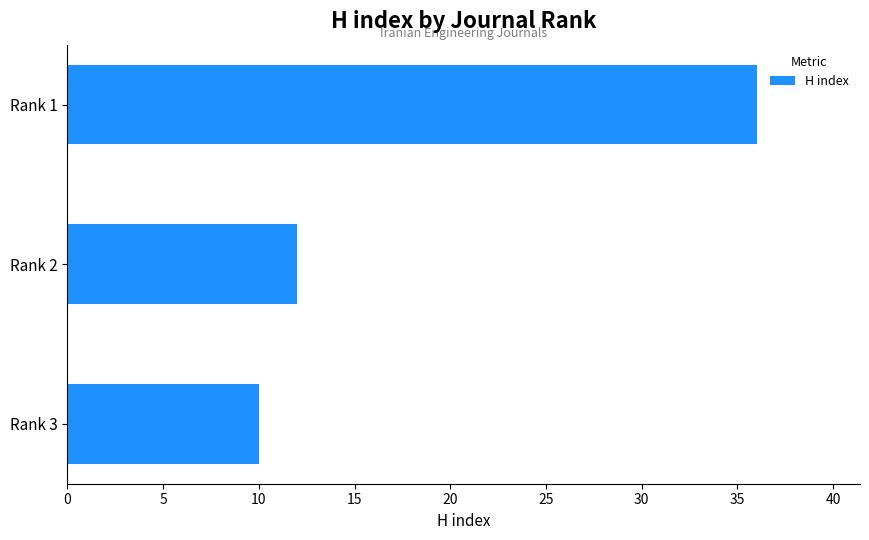

Read the value at Rank 2.

12